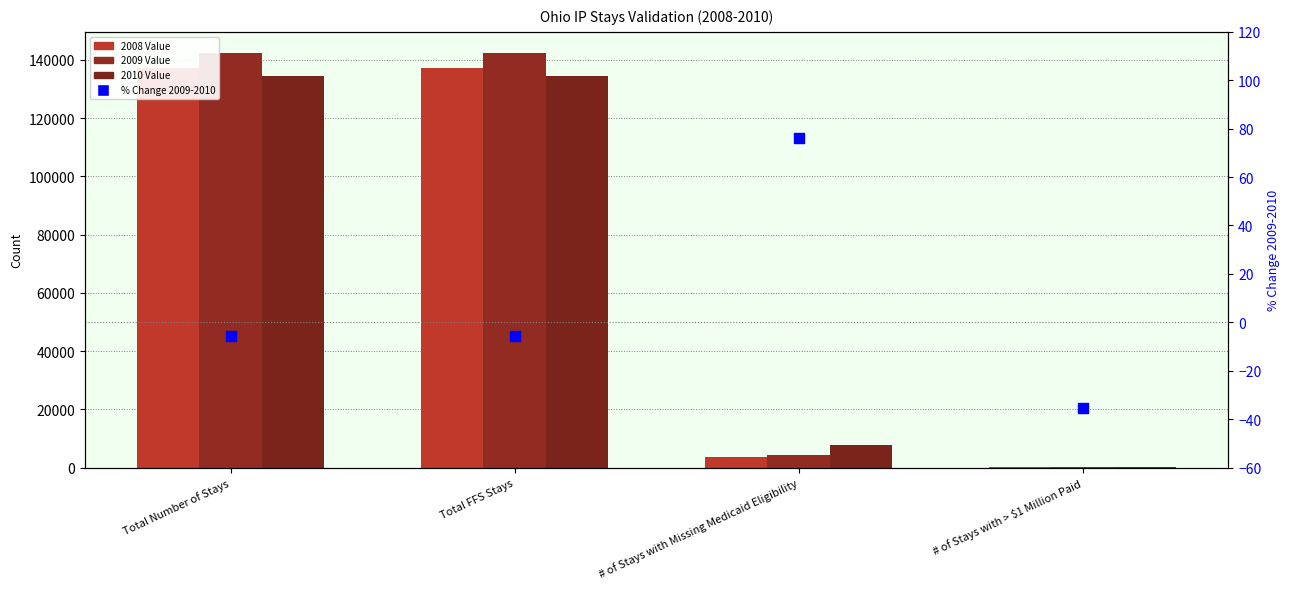

At which category is the sum across all series the highest?

Total Number of Stays